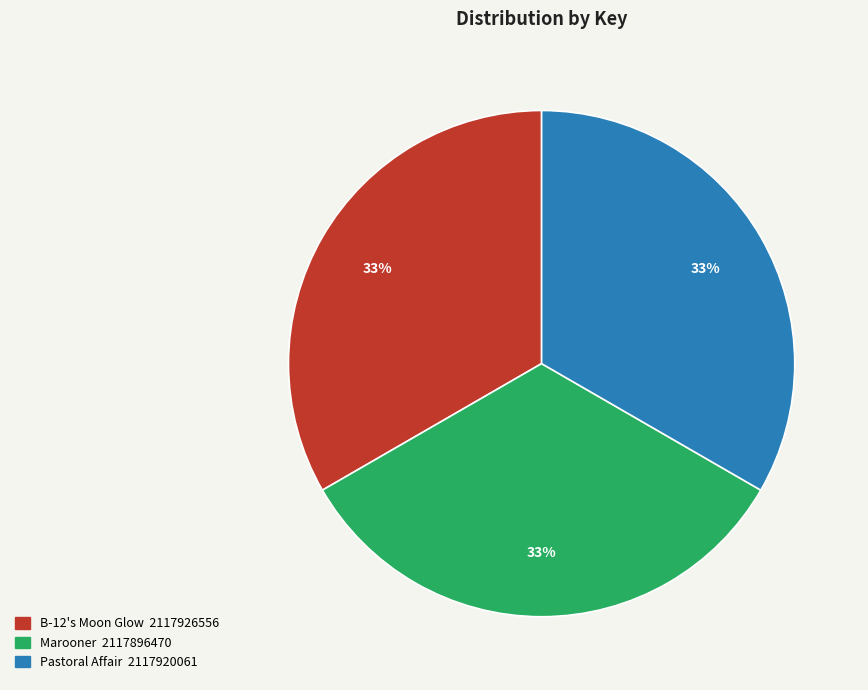

Do B-12's Moon Glow and Pastoral Affair together represent more than half of the pie?

Yes